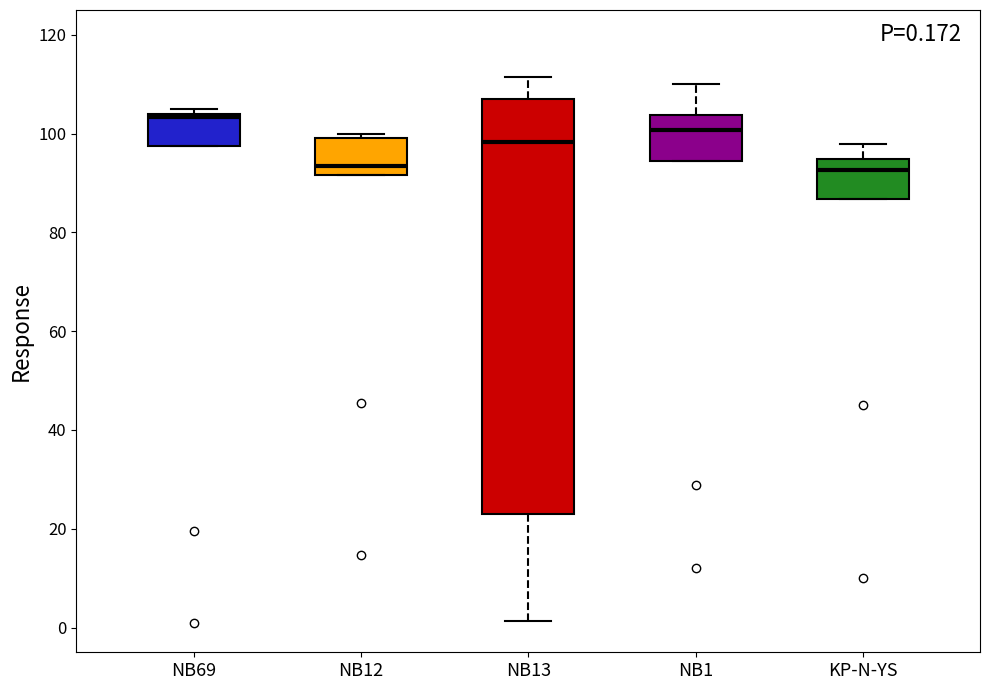

Which box has the highest median line?

NB69